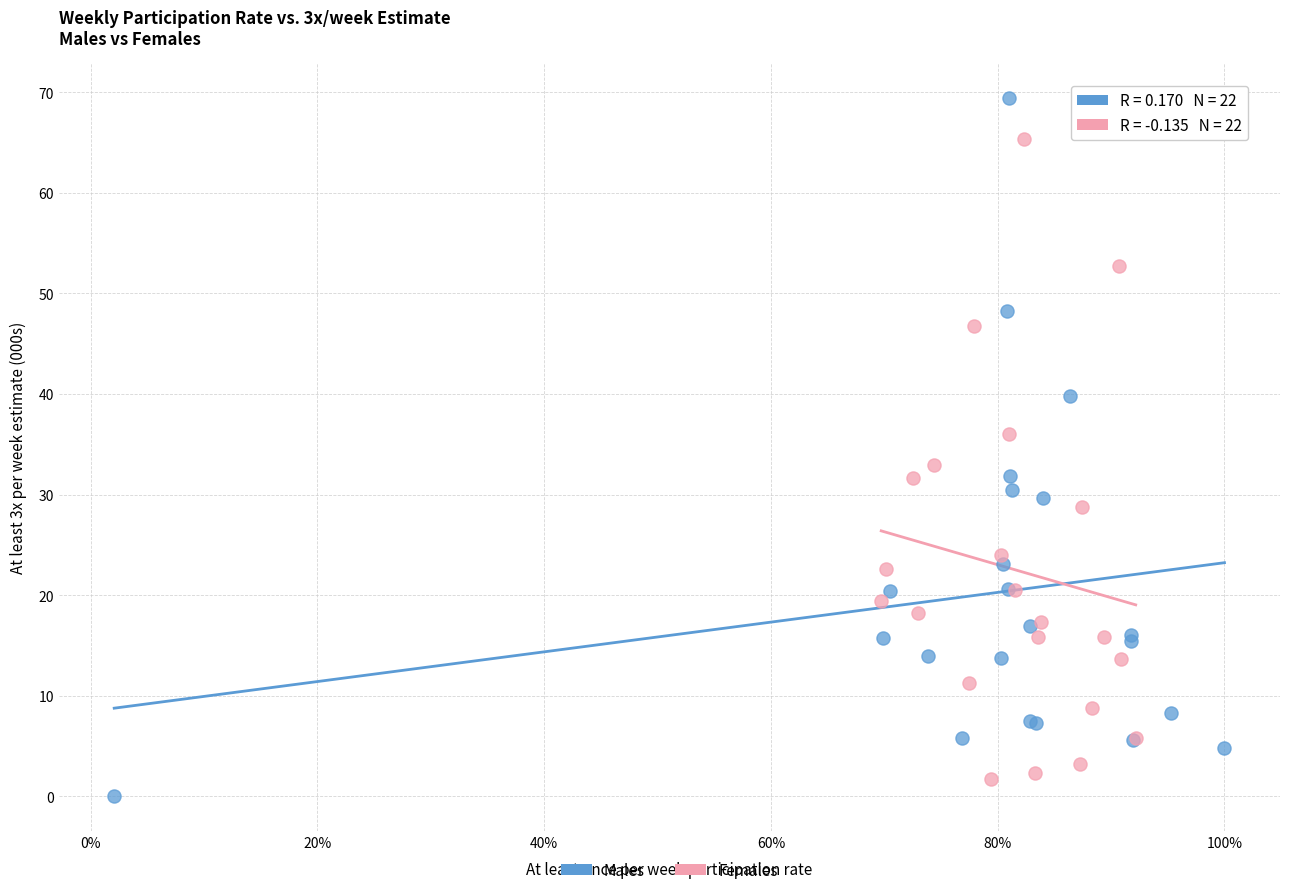

Which series has the widest spread of Y values?

Males